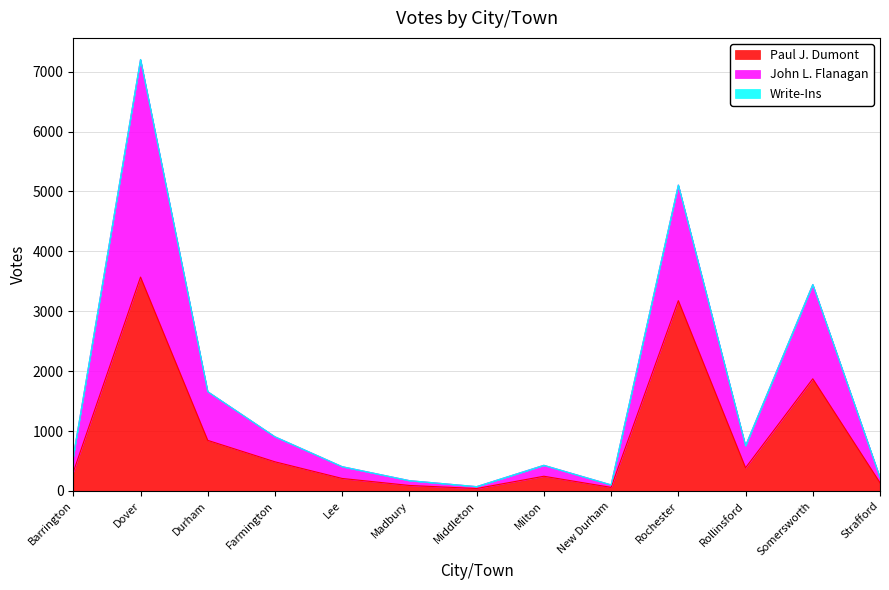

What is the maximum value for Paul J. Dumont?

3571